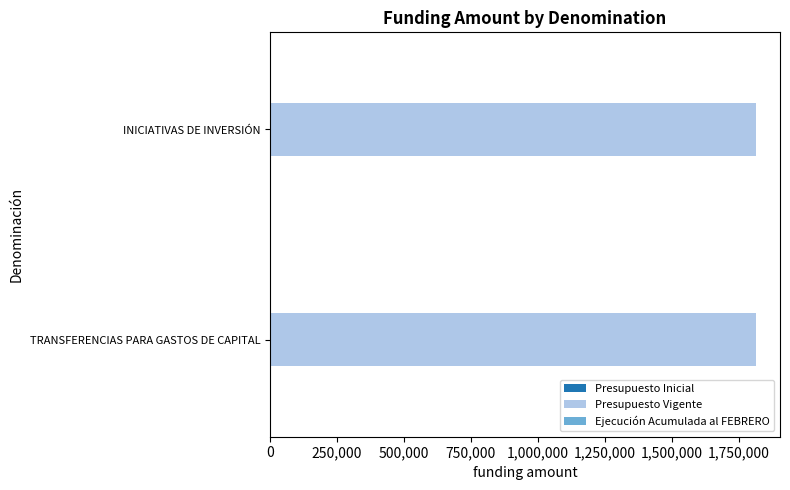

Rank the categories by Presupuesto Inicial value from lowest to highest.

TRANSFERENCIAS PARA GASTOS DE CAPITAL, INICIATIVAS DE INVERSIÓN